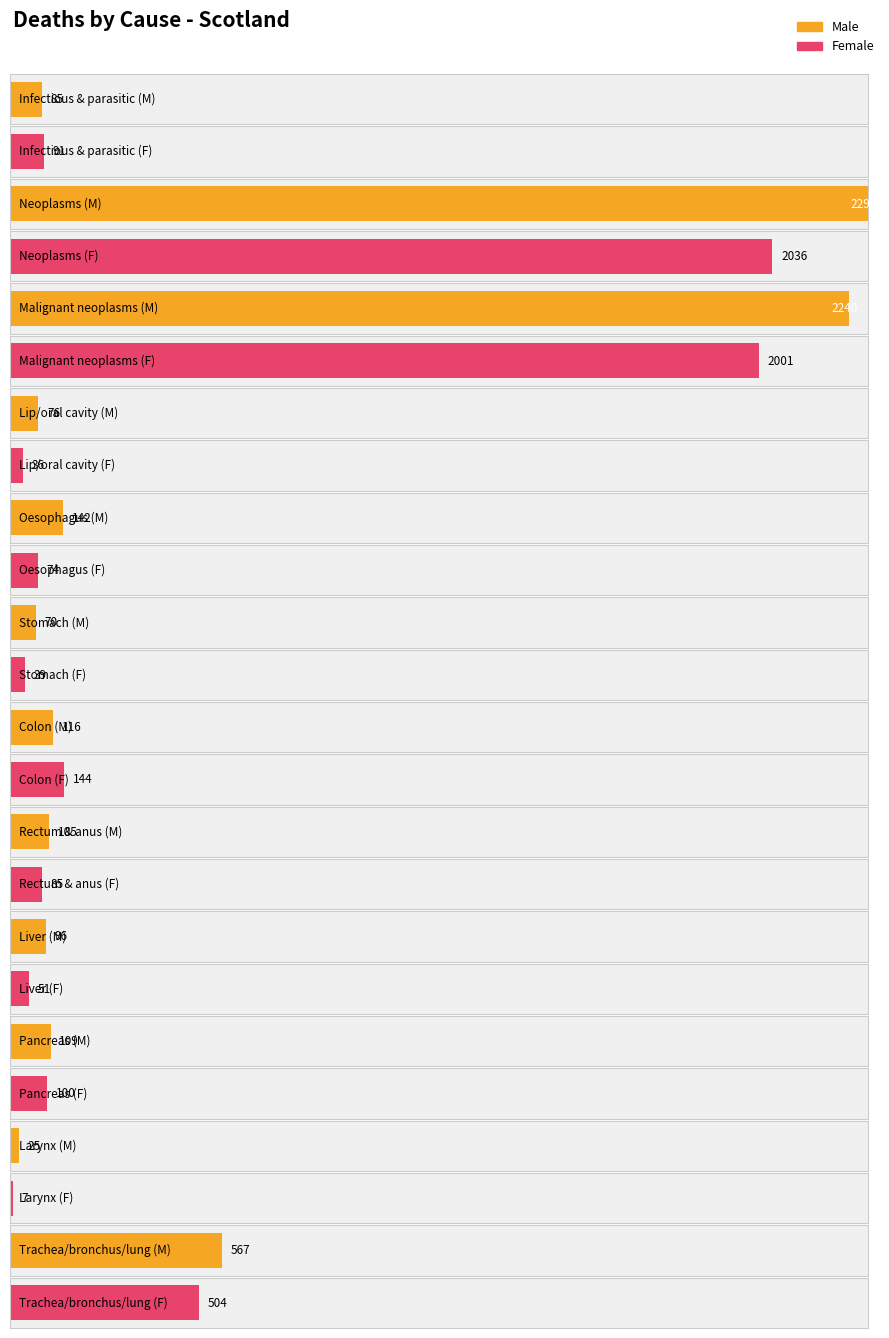

What is the difference between the maximum and second lowest values in the Male series?

2220